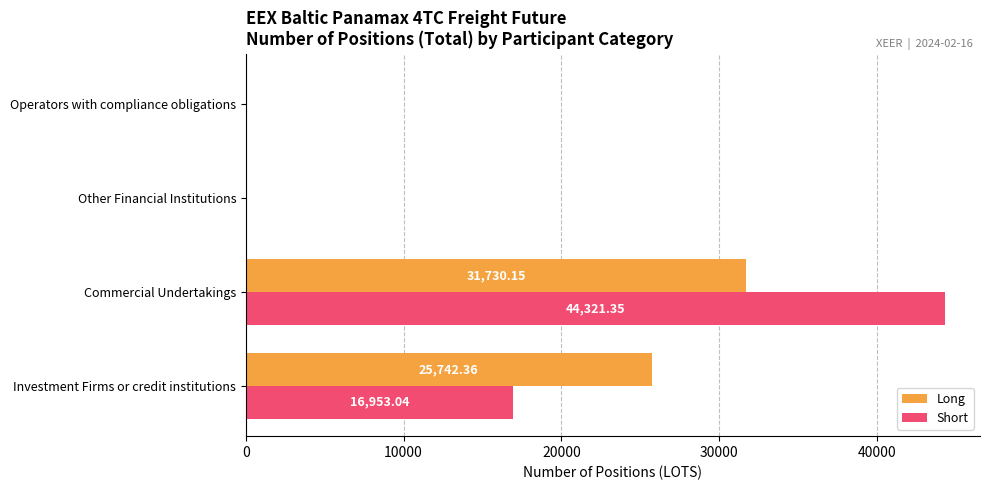

What is the sum of all Long values?

57472.5